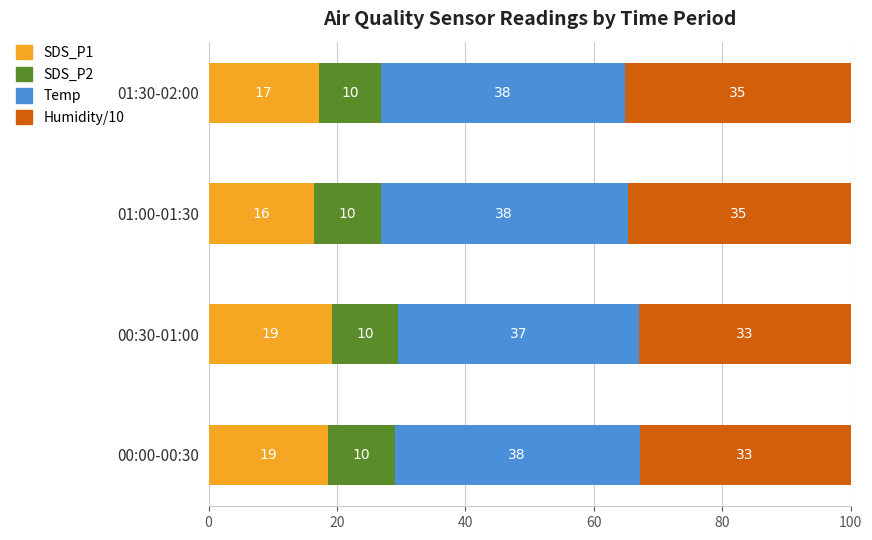

What are all the series names shown in the legend?

SDS_P1, SDS_P2, Temp, Humidity/10